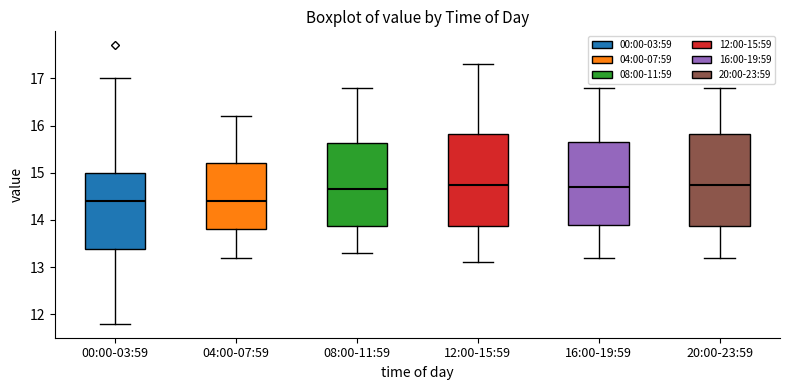

Reading left to right, read every box against the y-axis: the position of its median line, the range the box covers, and the ends of its whiskers. The values are not printed on the chart, so give them approximately, as read against the axis.

00:00-03:59: median 14.4, box 13.4 to 15.0, whiskers 11.8 to 17.0
04:00-07:59: median 14.4, box 13.8 to 15.2, whiskers 13.2 to 16.2
08:00-11:59: median 14.7, box 13.9 to 15.6, whiskers 13.3 to 16.8
12:00-15:59: median 14.8, box 13.9 to 15.8, whiskers 13.1 to 17.3
16:00-19:59: median 14.7, box 13.9 to 15.7, whiskers 13.2 to 16.8
20:00-23:59: median 14.8, box 13.9 to 15.8, whiskers 13.2 to 16.8